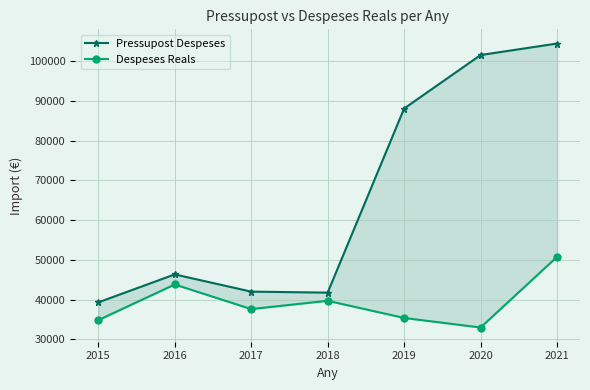

How many lines are shown in the chart?

2